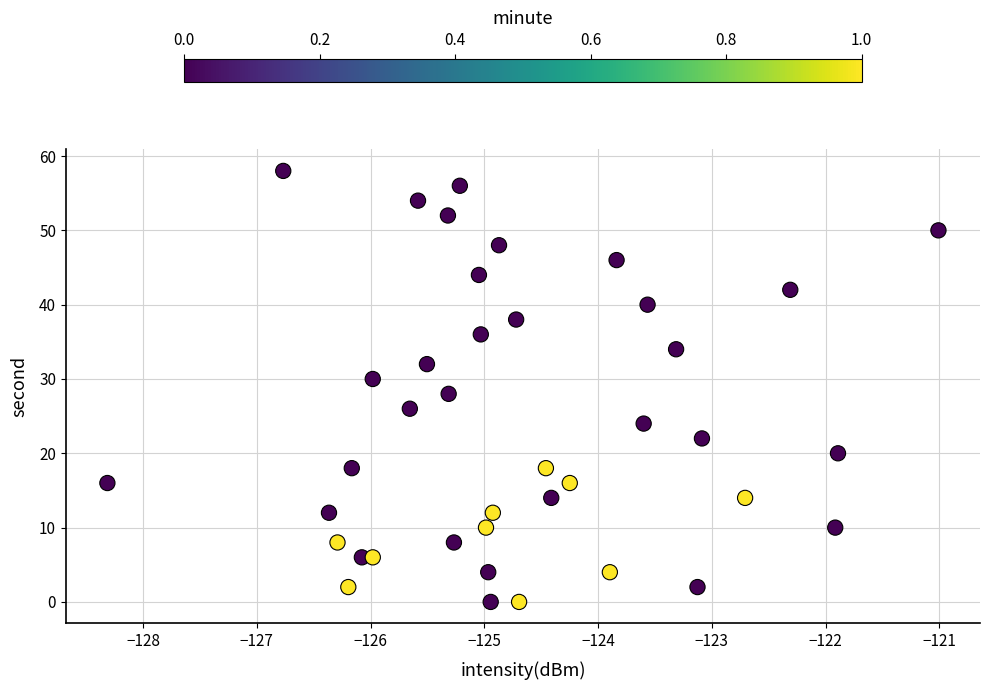

What is the range of Y values (max minus min)?

58